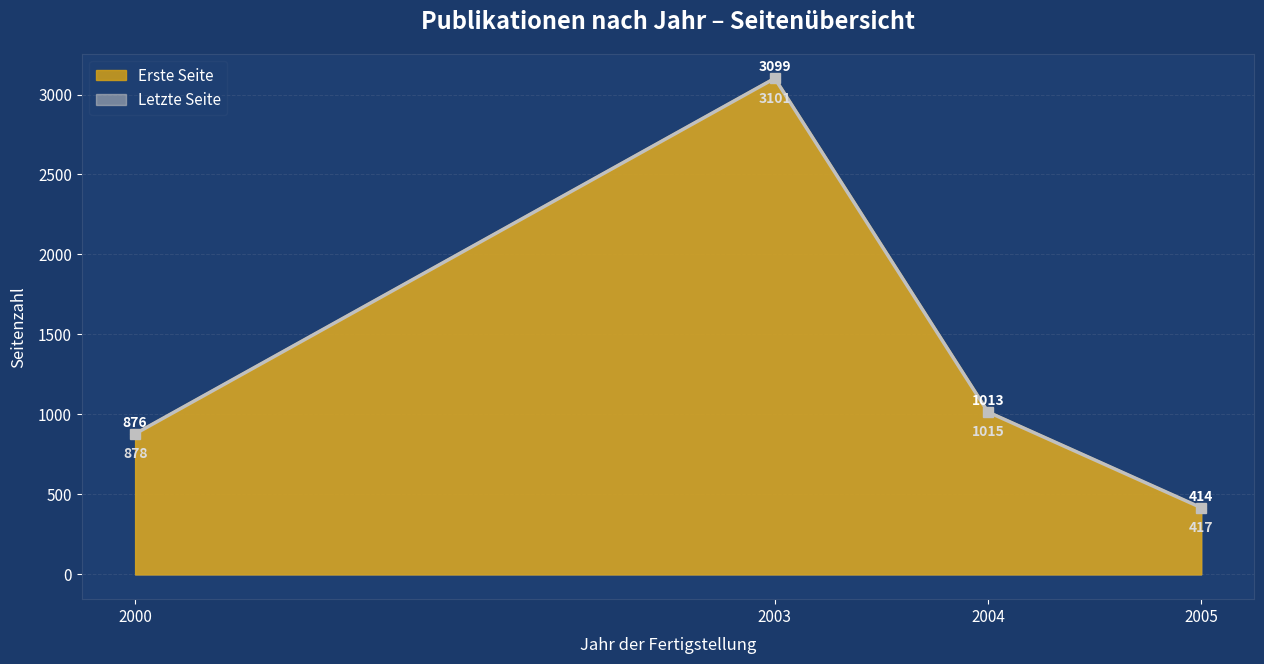

At which label does Erste Seite first exceed 788?

2000